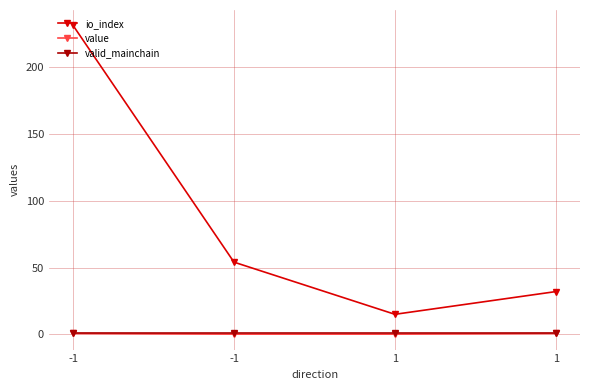

What are all the series names shown in the legend?

io_index, value, valid_mainchain